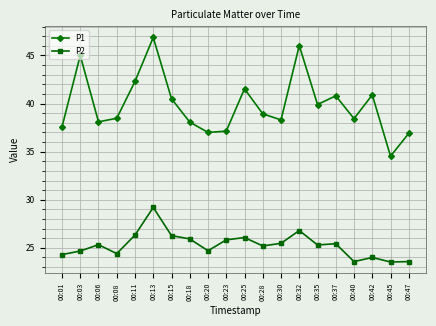

How many values in the P2 series exceed 25?

12